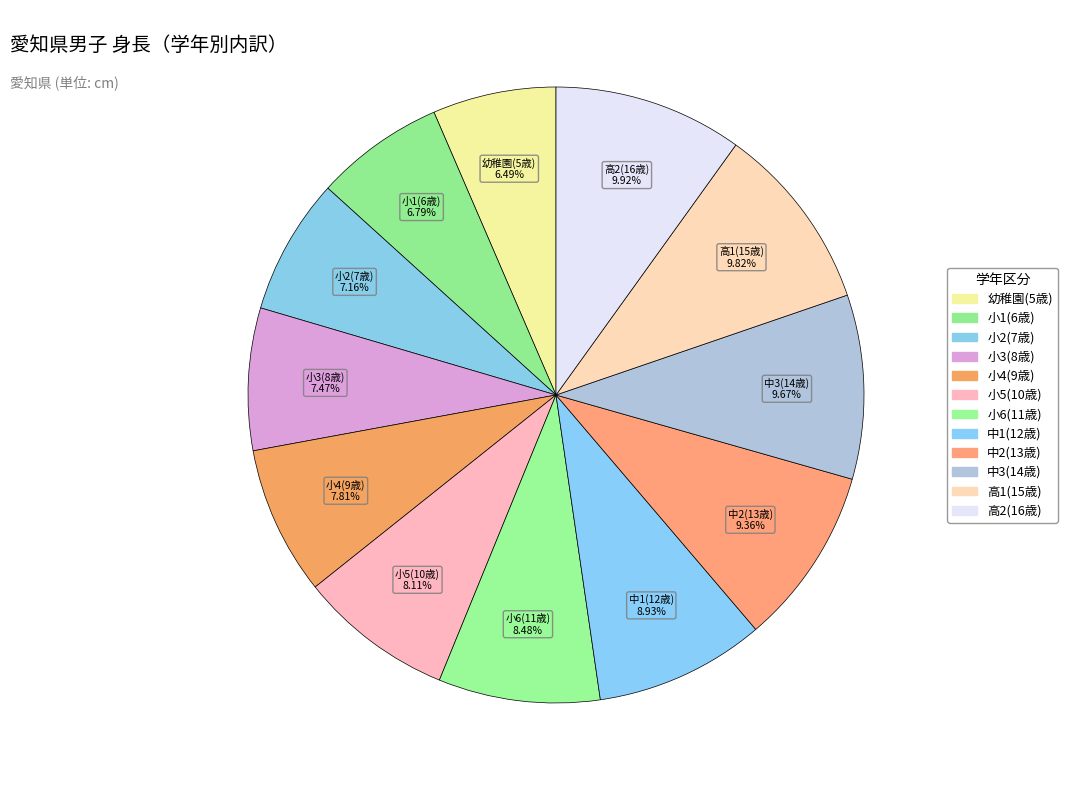

To the nearest percent, what is the difference between the largest and smallest slice percentages?

3%